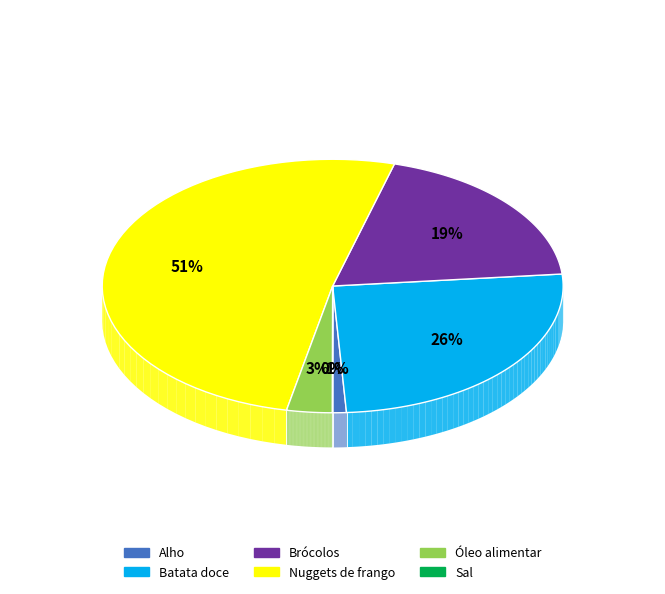

To the nearest percent, what is the difference between the Óleo alimentar and Sal slice percentages?

3%